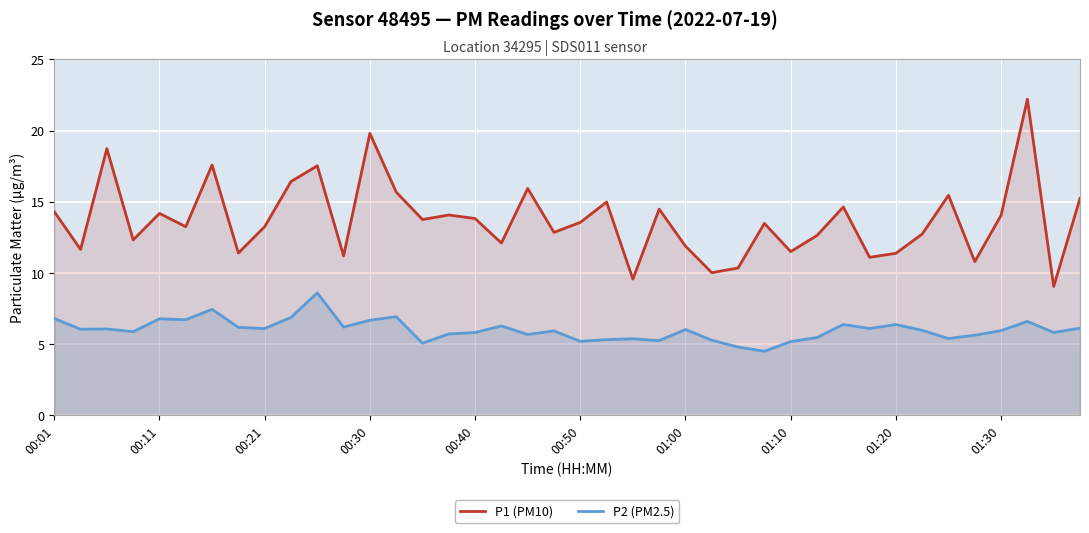

True or false: P1 (PM10) has a value of 15.9 at 18.

True